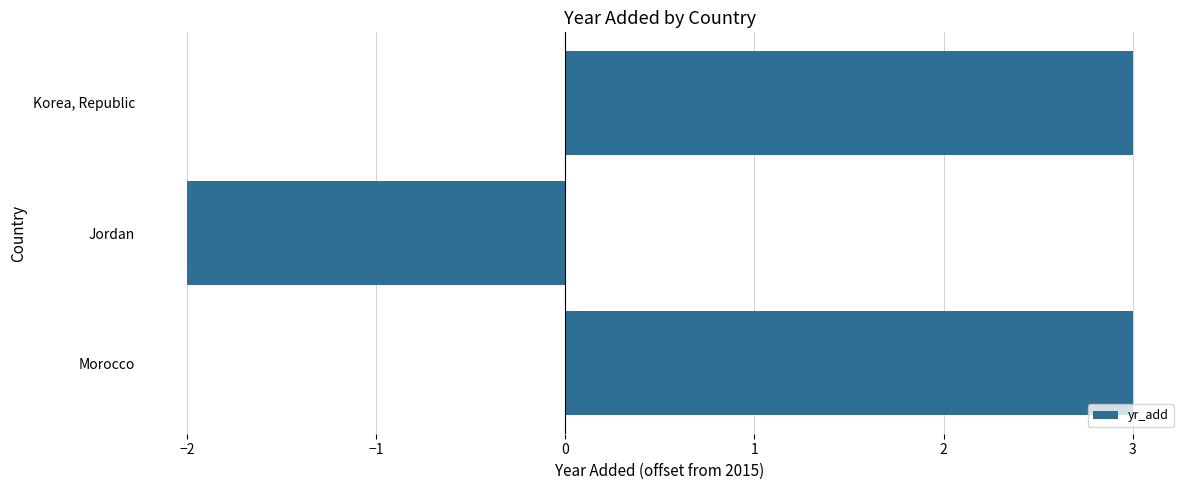

At which label is the value closest to 0?

Jordan